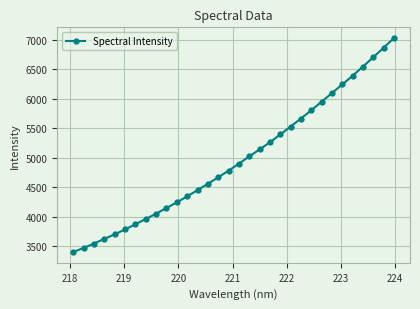

Reading left to right, list all the values displayed in this chart.

3395.7	3466.8	3541.3	3620.4	3697.6	3780.7	3869.3	3958.4	4048.7	4145.2	4241.1	4342.7	4448.3	4556.7	4666.3	4779.1	4899.2	5020.8	5140.5	5261.0	5394.0	5528.8	5665.3	5805.4	5950.6	6098.1	6244.1	6392.4	6547.6	6706.2	6867.6	7032.6